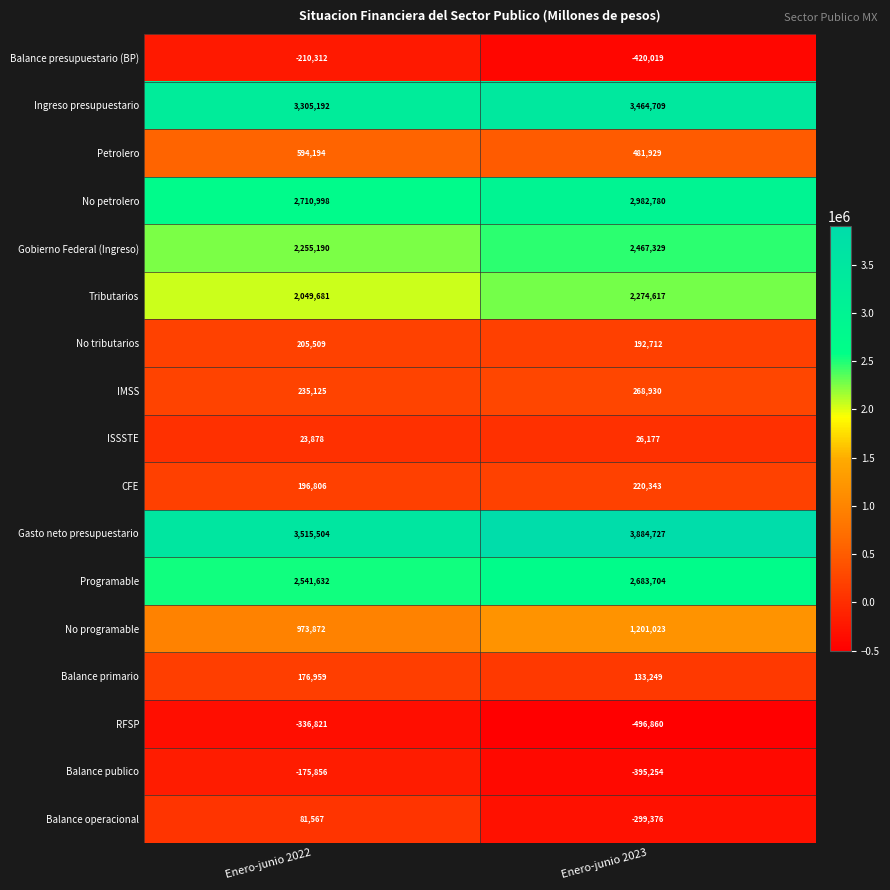

Count the number of categories in the chart.

2